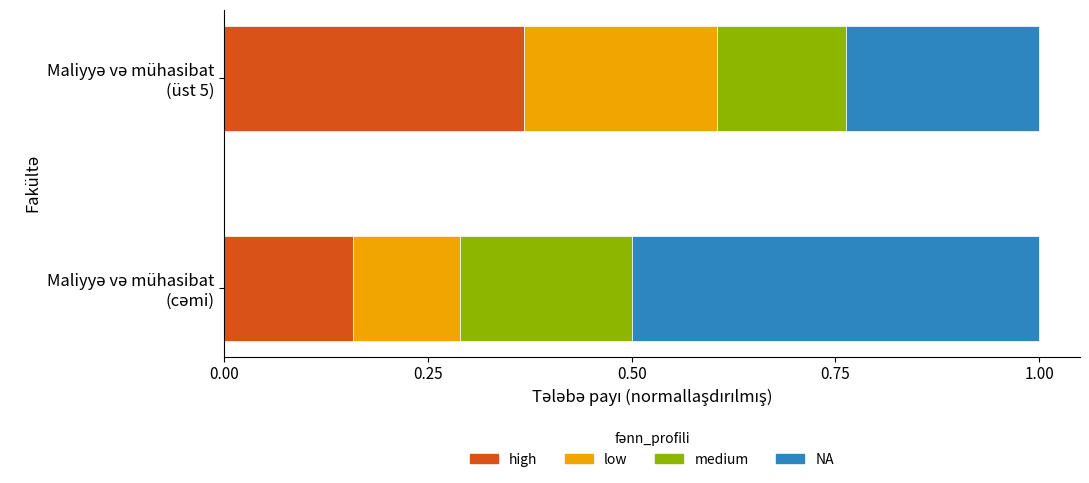

What are all the series names shown in the legend?

high, low, medium, NA